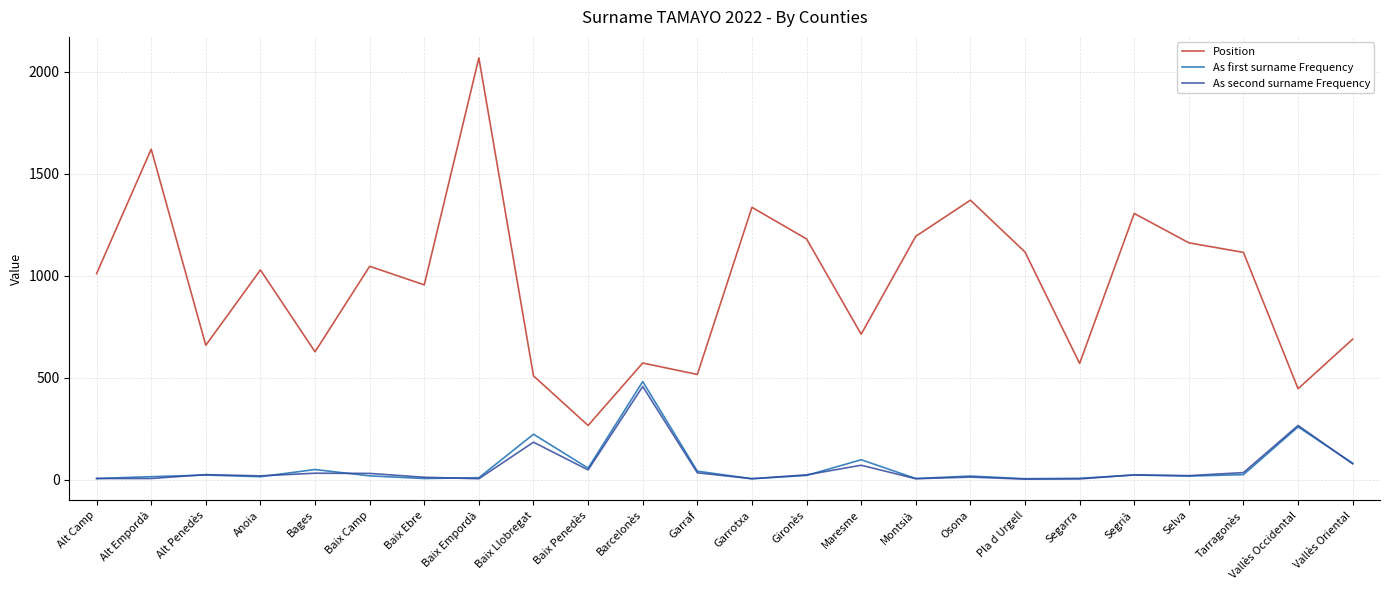

At how many categories does at least one series exceed 1420?

2